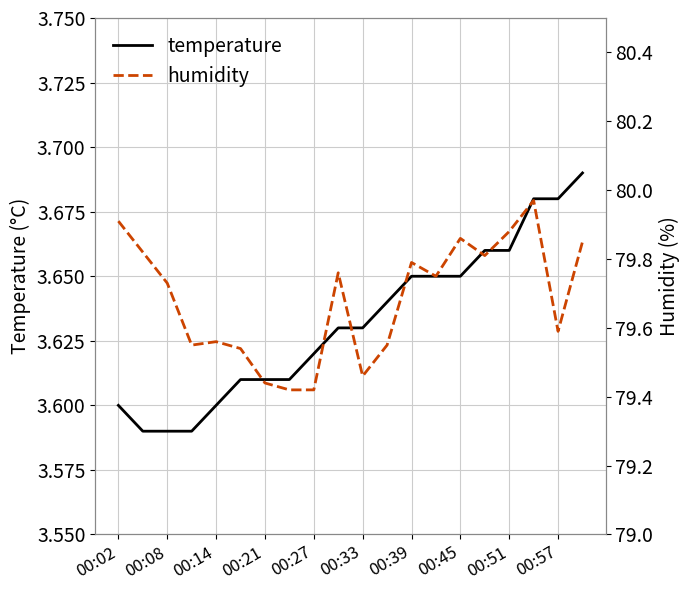

Is it true that temperature equals 0.9 at 00:14?

False